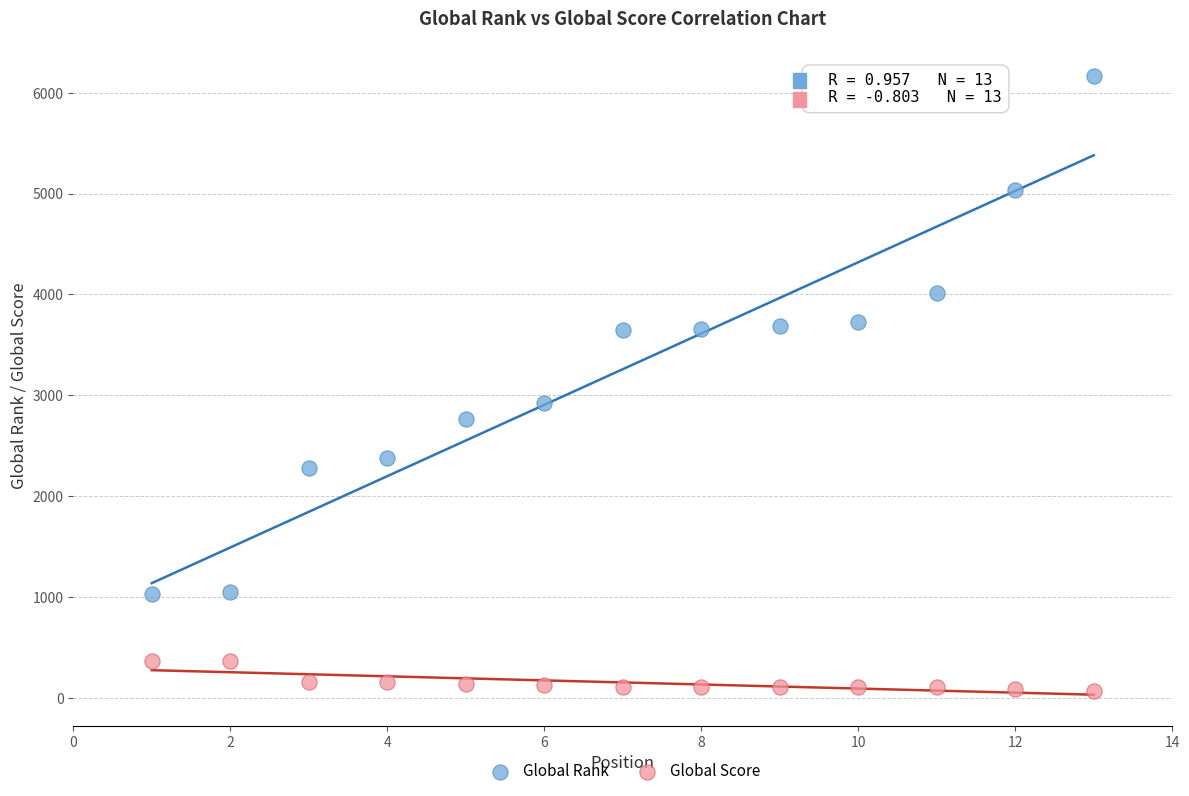

Which series has the largest Y range (max minus min)?

Global Rank